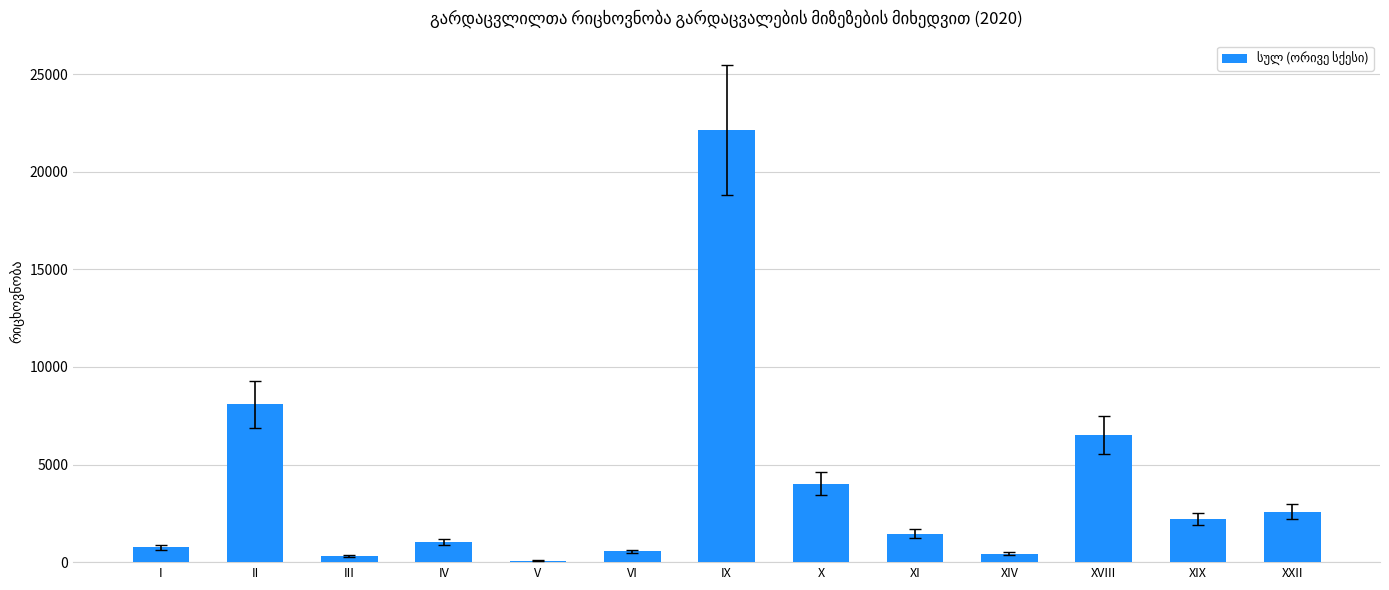

Are the bars horizontal?

No